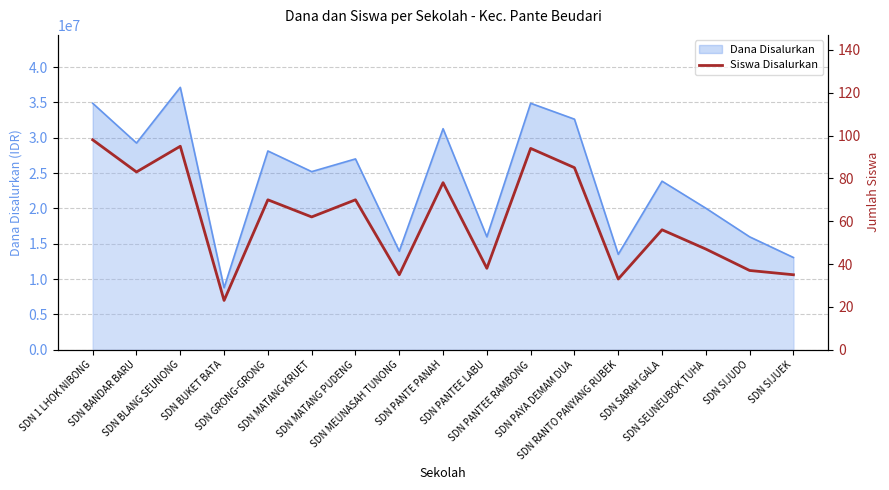

At which category does the data reach its first local valley?

SDN BANDAR BARU